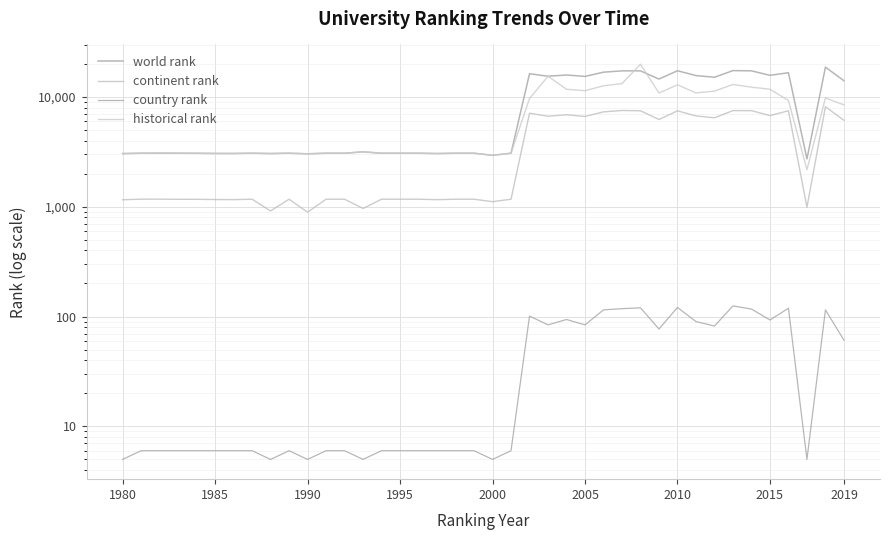

How many lines are shown in the chart?

4